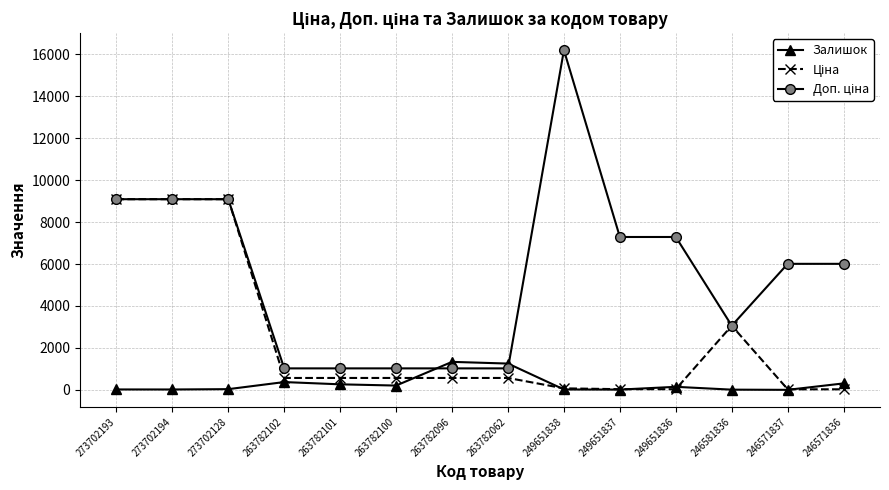

What is the maximum value for Залишок?

1335.0